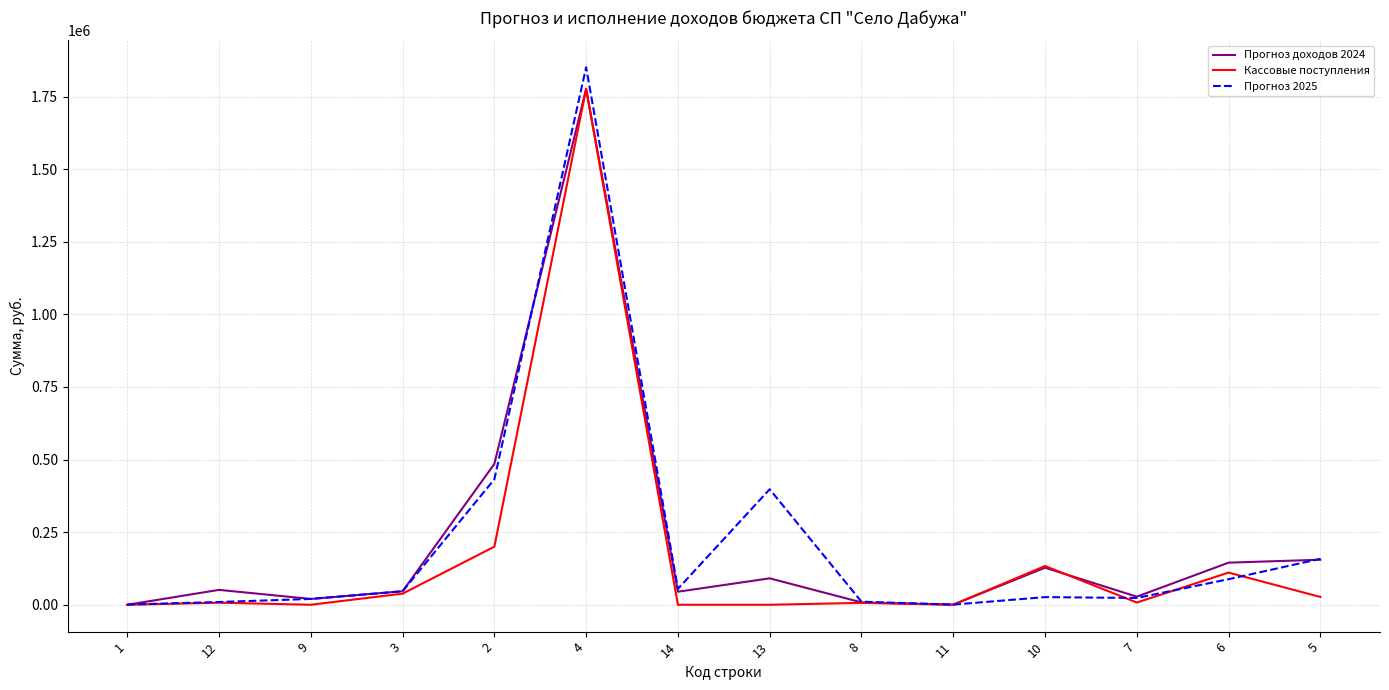

How many series are shown in this chart?

3